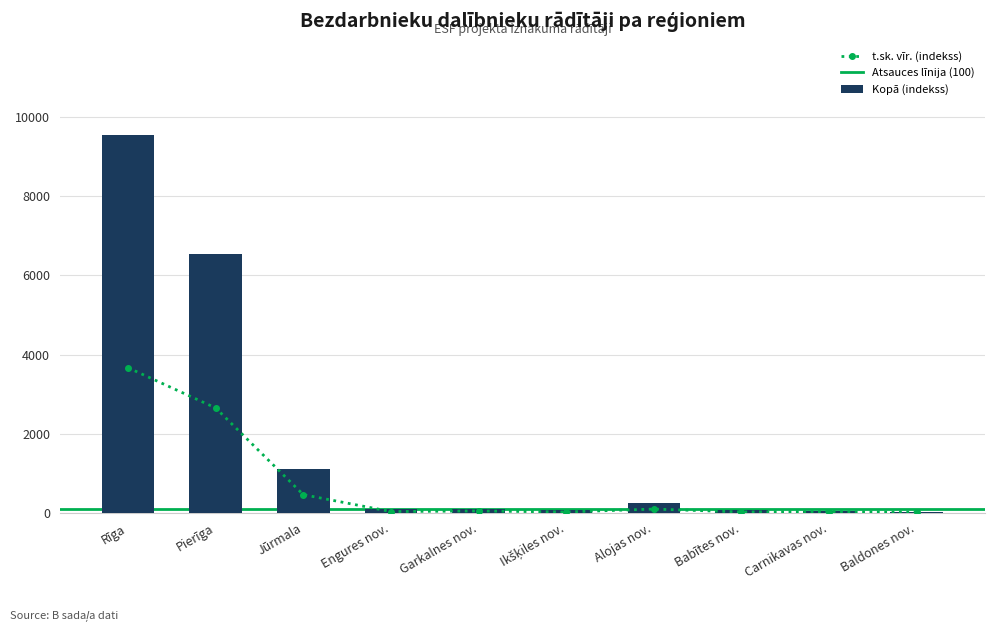

Is it true that Kopā (indekss) equals 6552.6 at Pierīga?

True